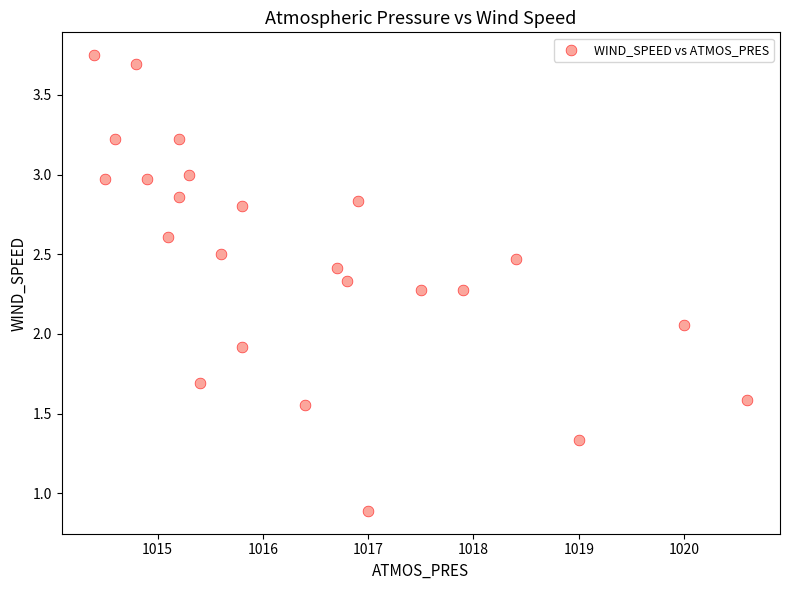

What is the range of X values (max minus min)?

6.2